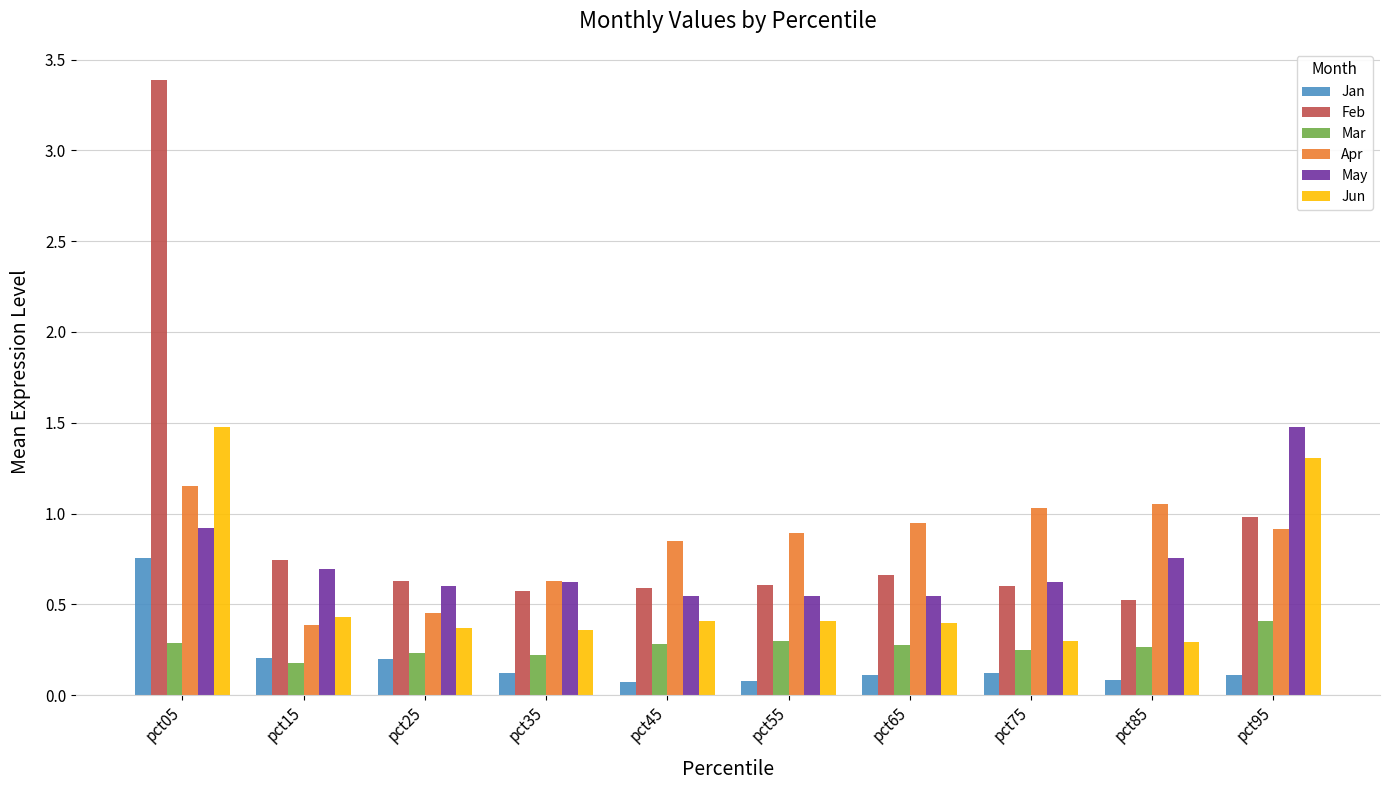

How many bars are there in total?

60